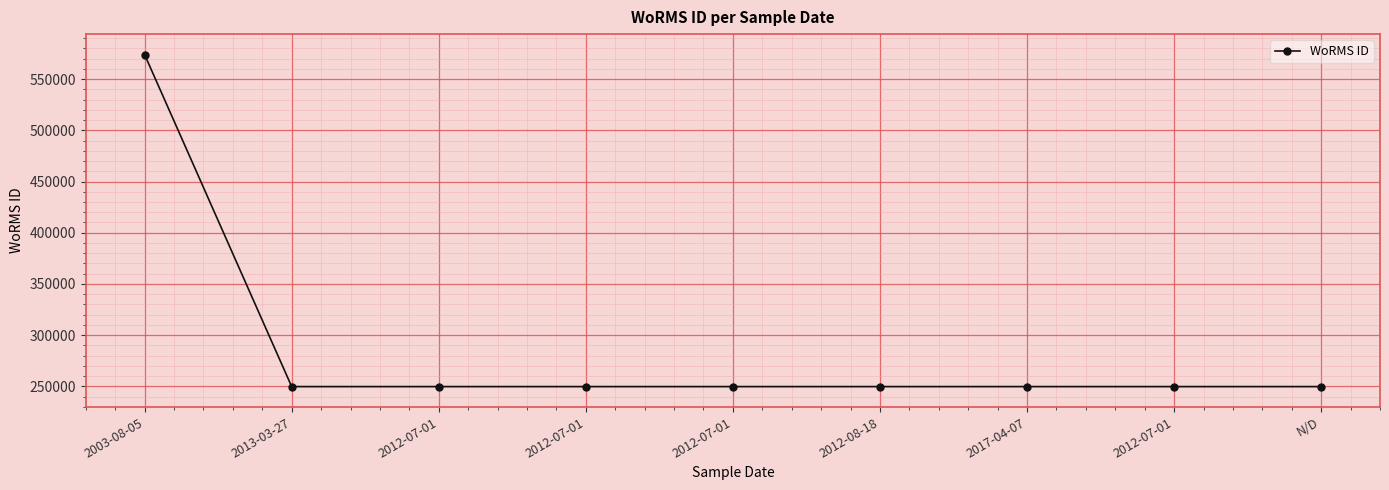

Which label corresponds to the smallest value in the chart?

2013-03-27